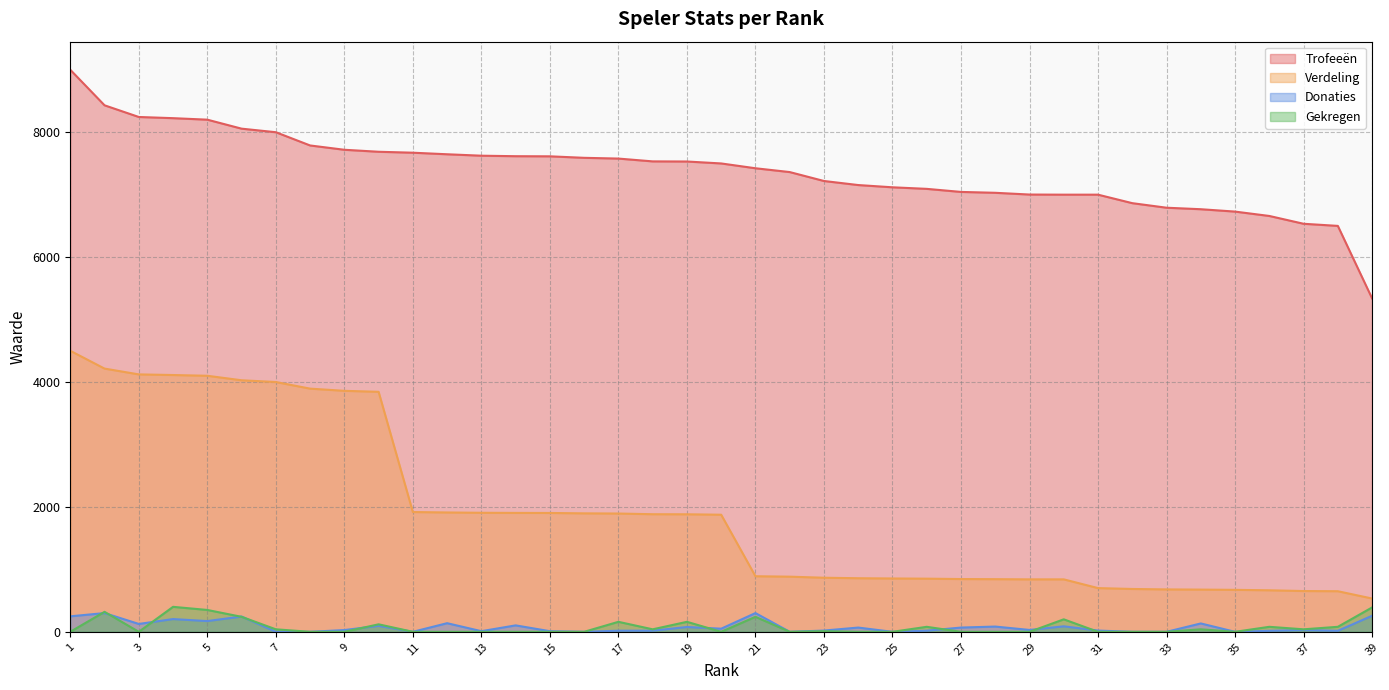

Which series has the largest range (max minus min)?

Verdeling